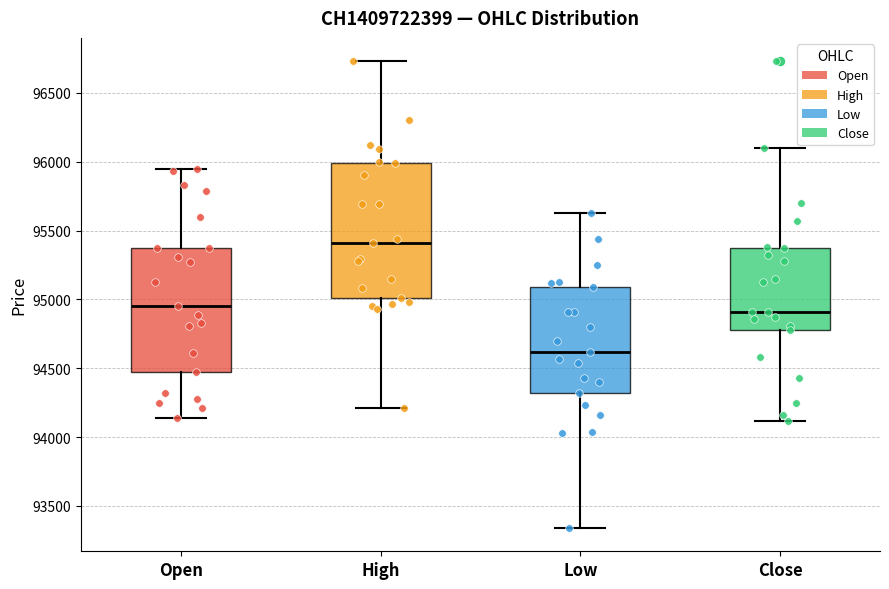

Reading left to right, read every box against the y-axis: the position of its median line, the range the box covers, and the ends of its whiskers. The values are not printed on the chart, so give them approximately, as read against the axis.

Open: median 94950, box 94450 to 95350, whiskers 94150 to 95950
High: median 95400, box 95000 to 96000, whiskers 94200 to 96750
Low: median 94600, box 94300 to 95100, whiskers 93350 to 95650
Close: median 94900, box 94800 to 95350, whiskers 94100 to 96100